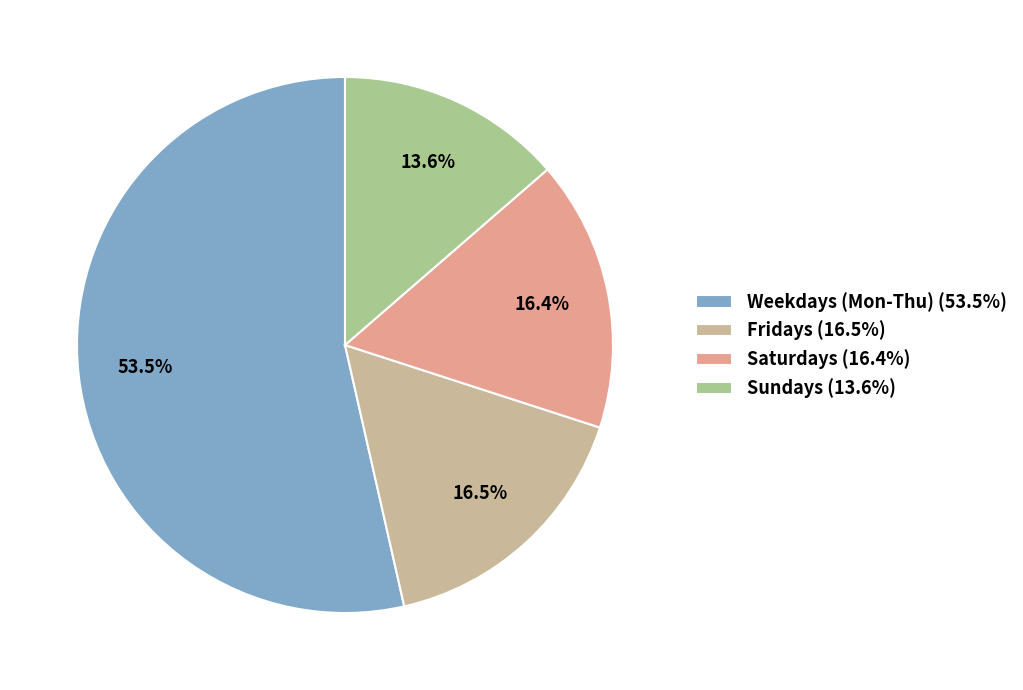

Is there a majority slice in this chart?

Yes